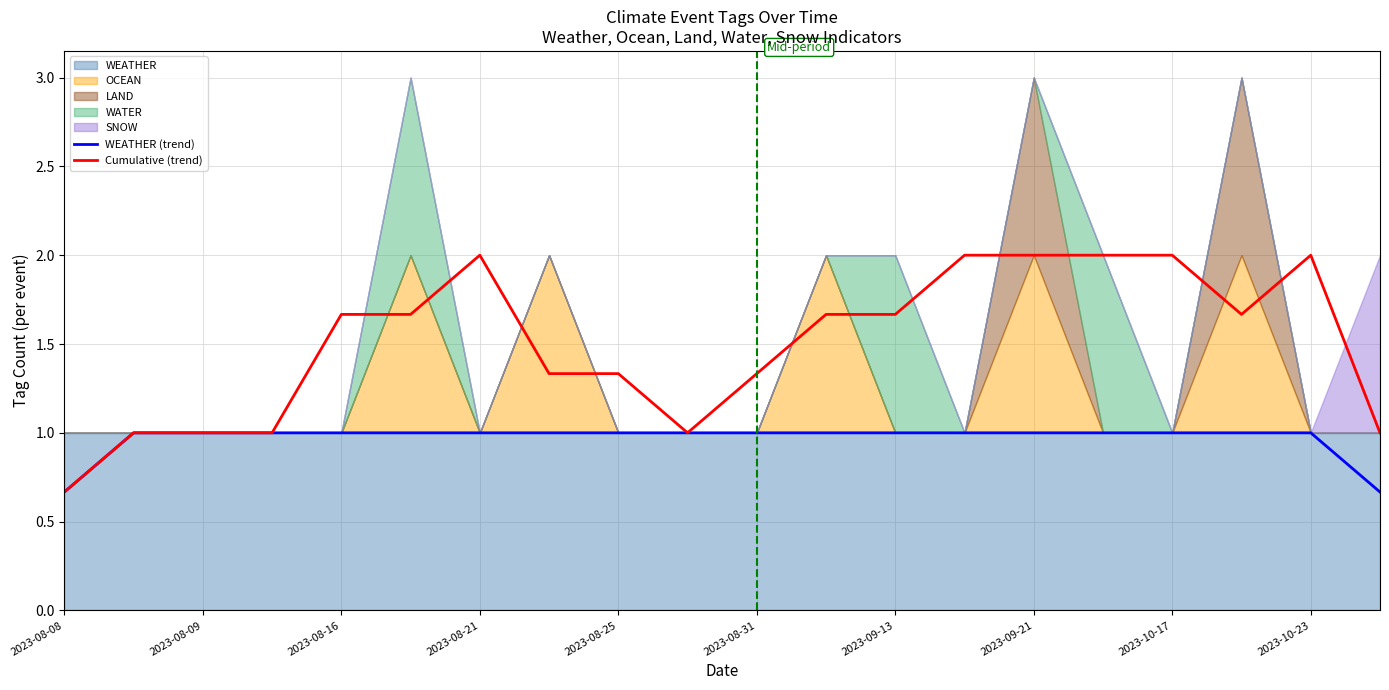

The value of WEATHER (trend) at 2023-08-21 is 1.0. True or false?

True